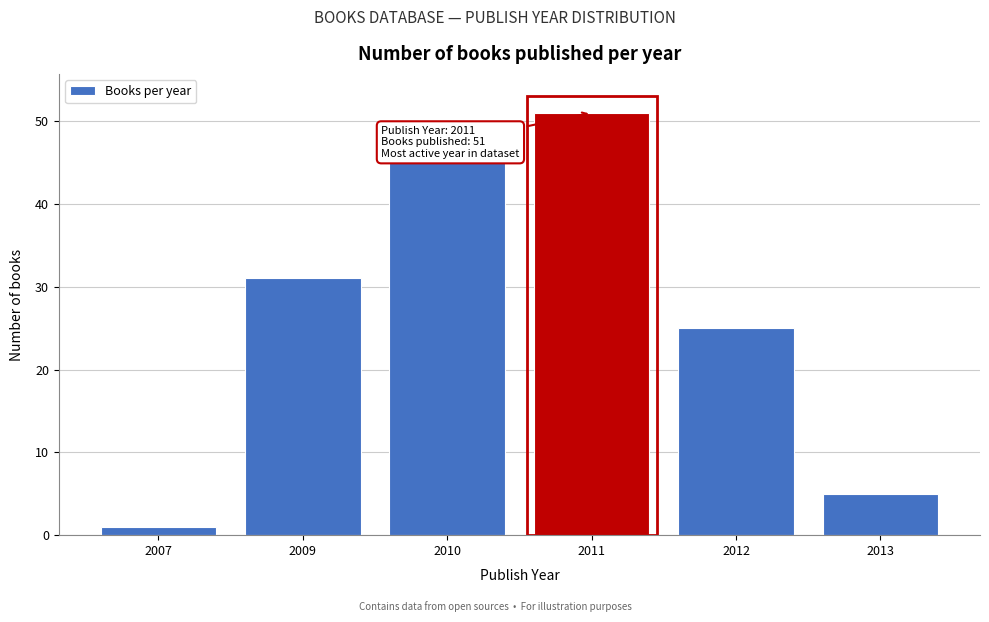

Reading left to right, transcribe all the data shown in this chart.

1	31	45	51	25	5